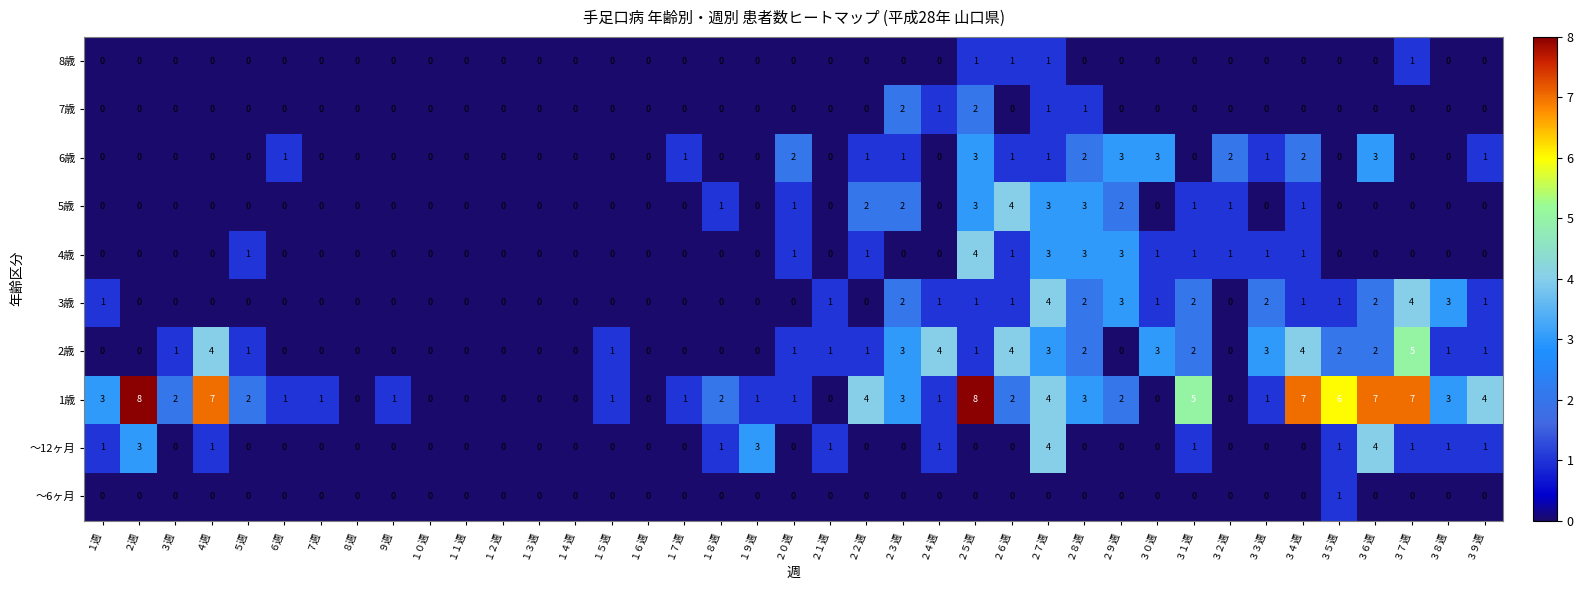

The value of 2歳 at ２７週 is 2. True or false?

False